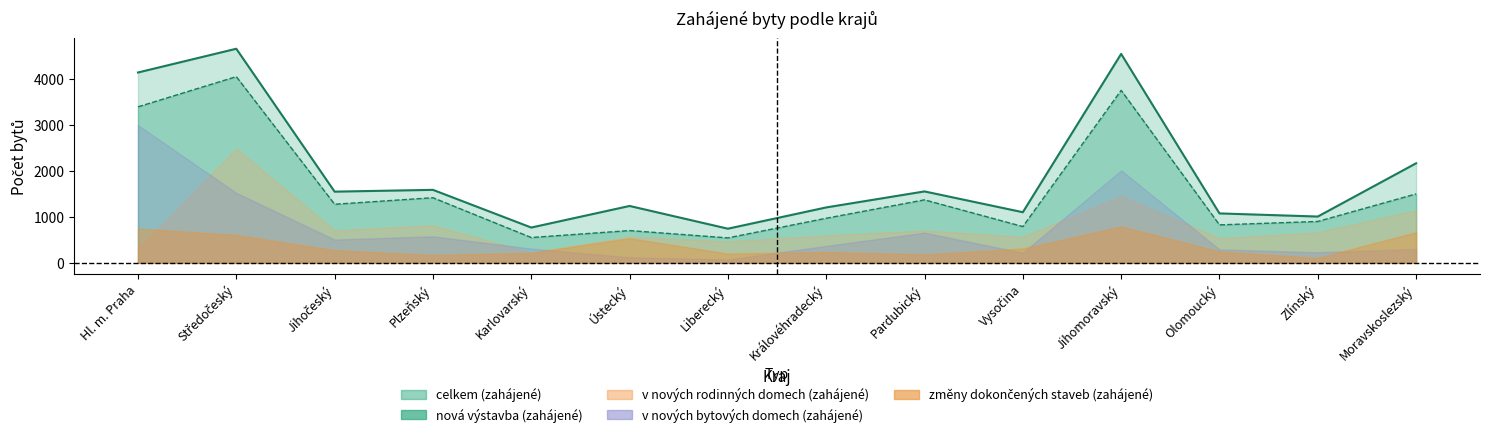

How many categories are shown in the chart?

14